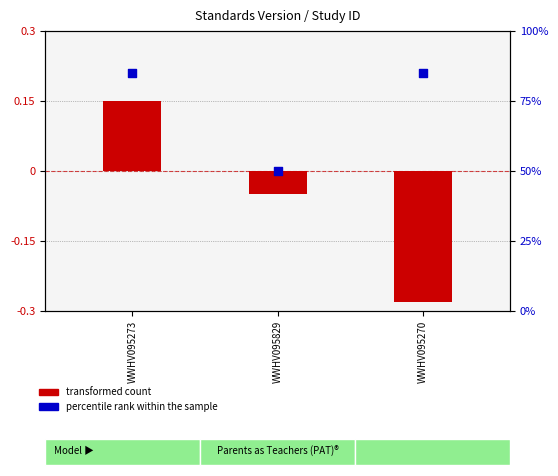

Which series reaches the maximum Y coordinate?

percentile rank within the sample